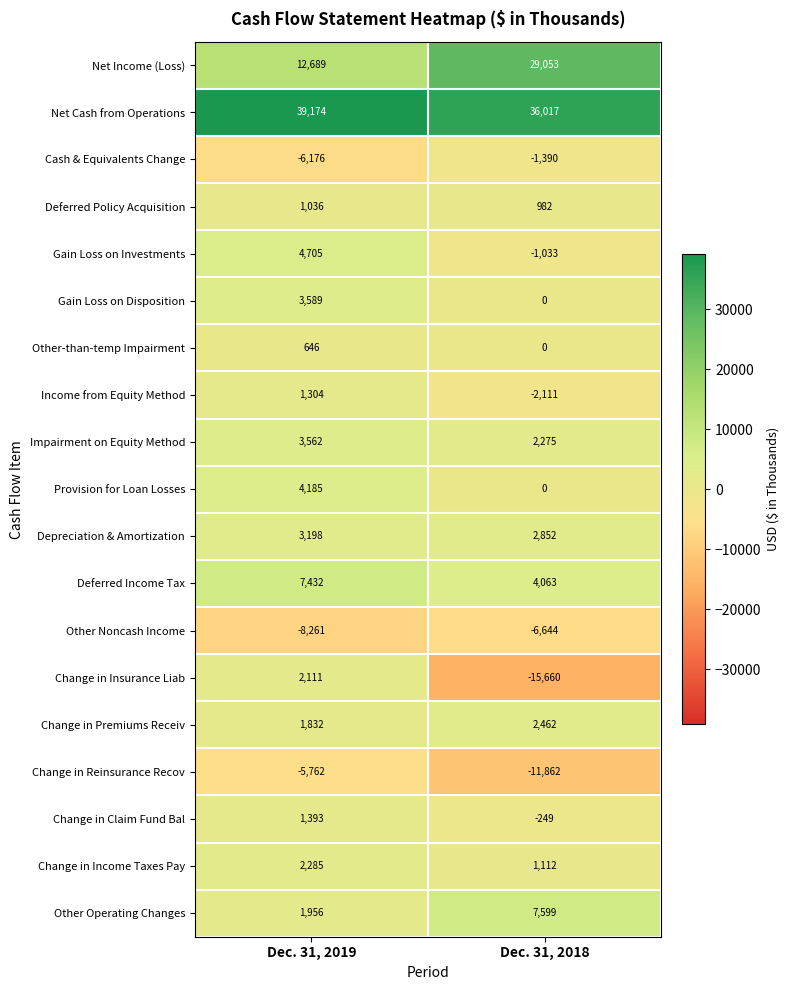

Which label corresponds to the smallest value in the chart?

Dec. 31, 2018